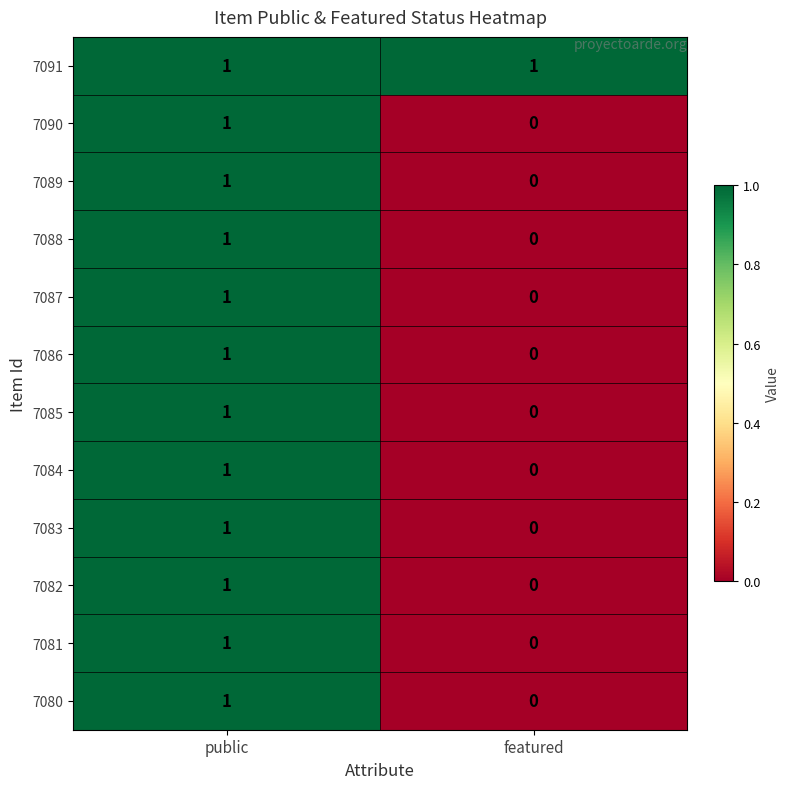

Which category has the lowest value in the 7084 series?

featured